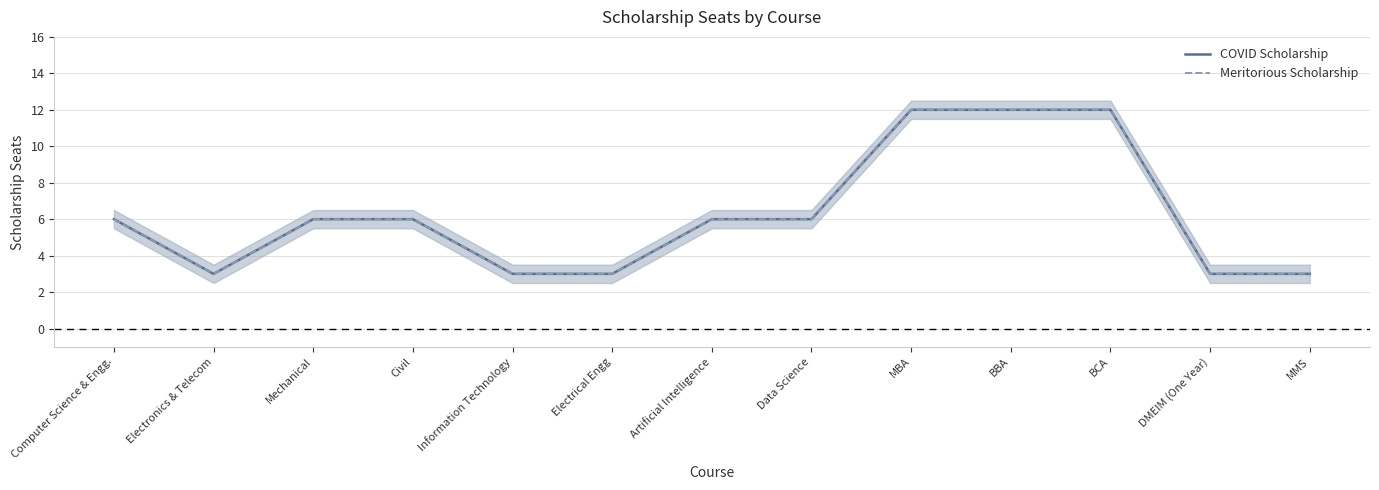

Is this an area chart (filled region under the line)?

No